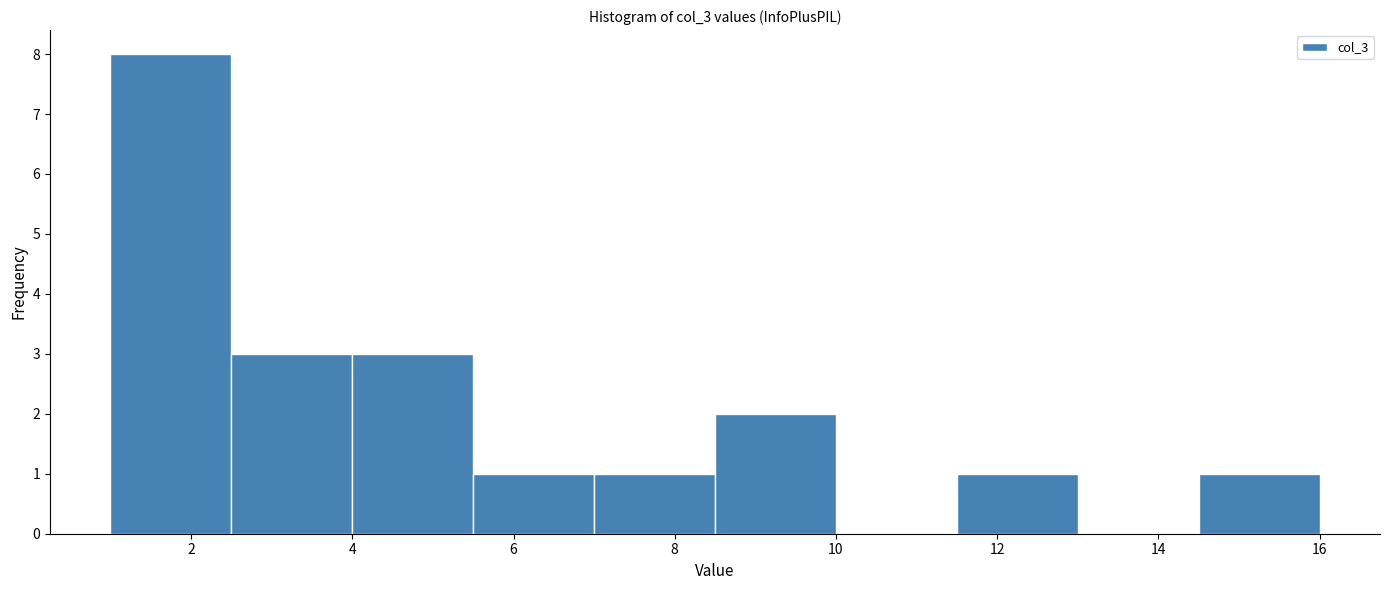

Which range on the x-axis has the tallest bar?

1.0 to 2.5